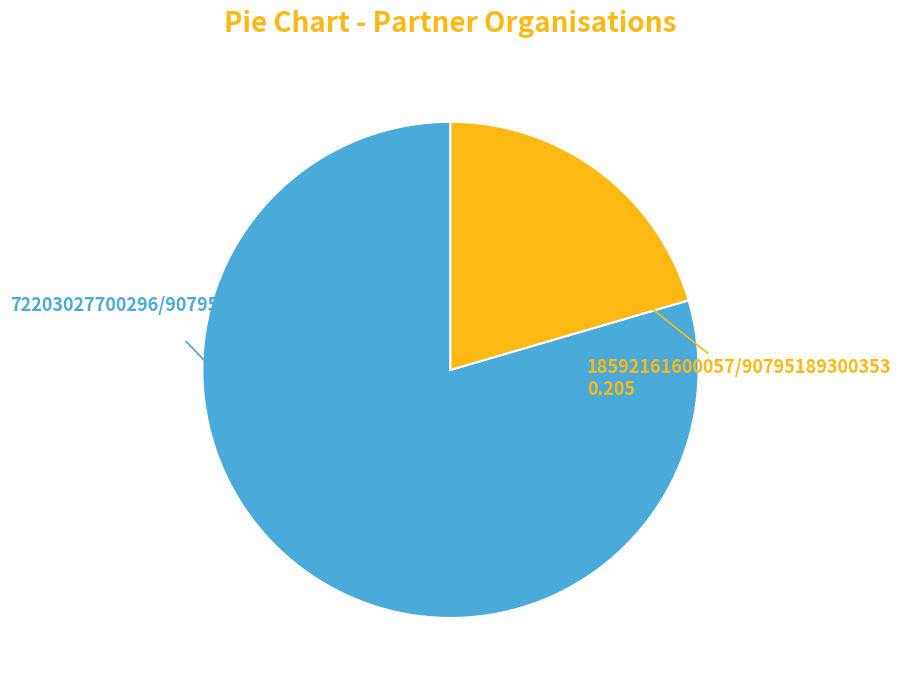

Is there any slice that represents more than half of the pie?

Yes